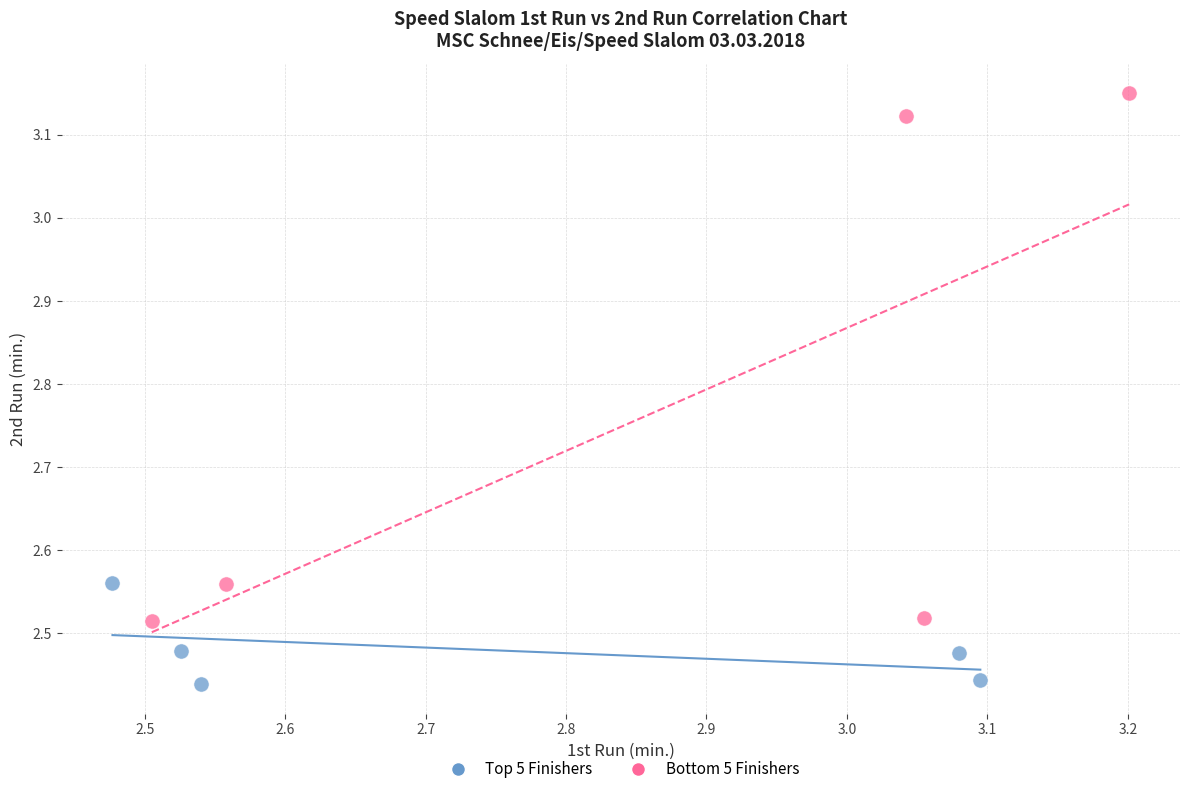

Which series contains the lowest Y value?

Top 5 Finishers